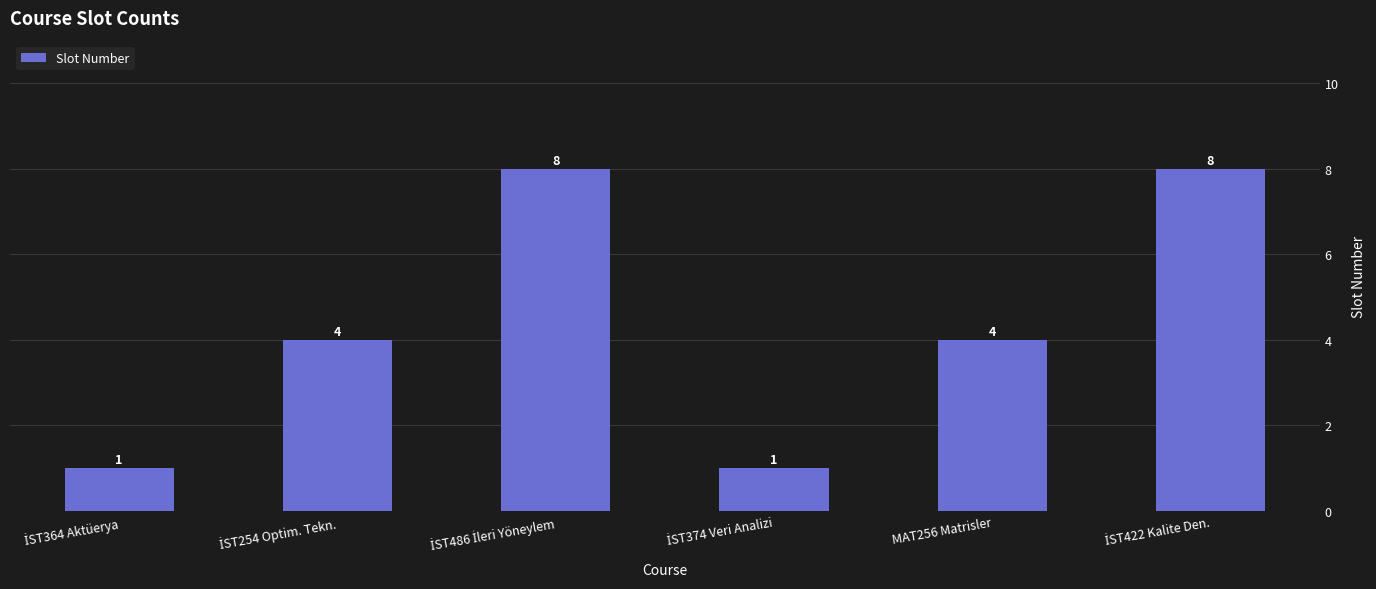

True or false: the data shows 4 at MAT256 Matrisler.

True